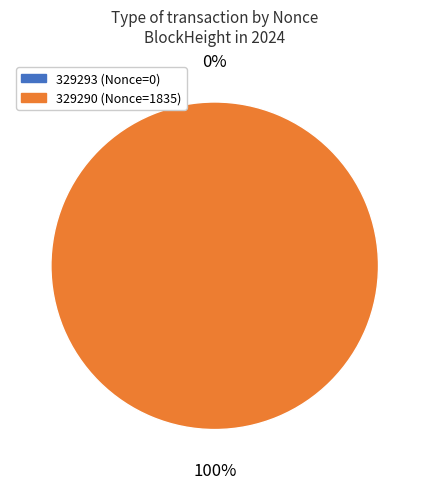

Is it true that 329290 is 90% of the pie?

False